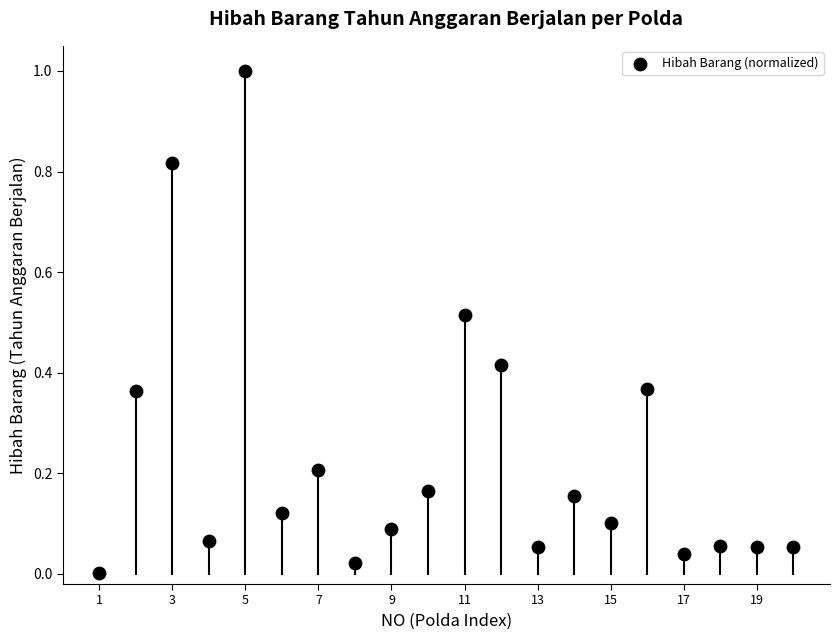

What is the range of Y values (max minus min)?

1.0